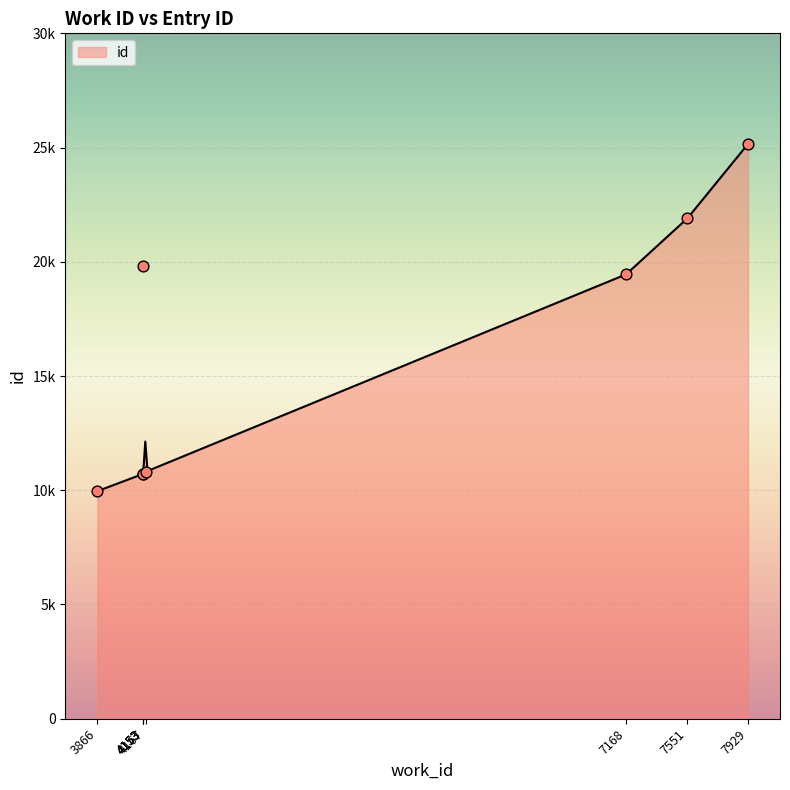

Between 4153 and 3866, which is larger?

4153